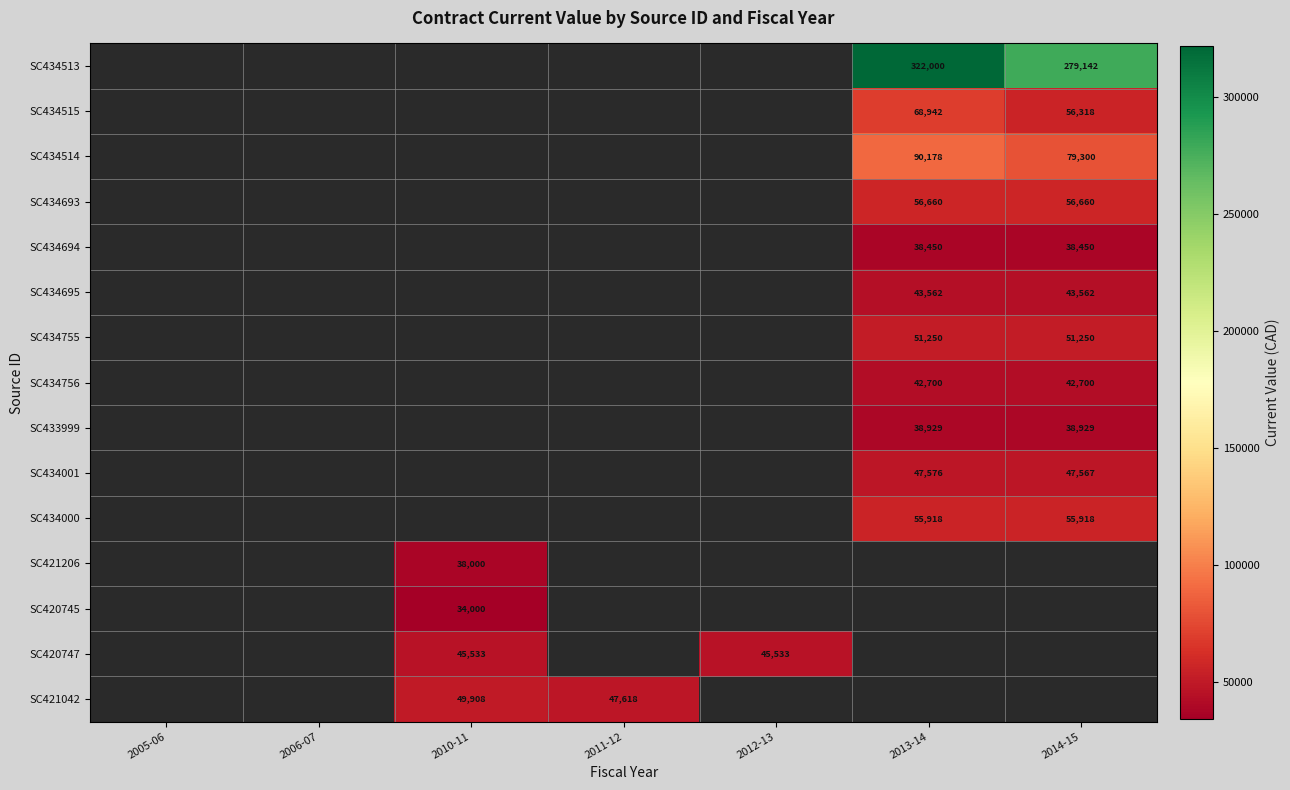

True or false: SC434001 has a value of 24815 at 2014-15.

False